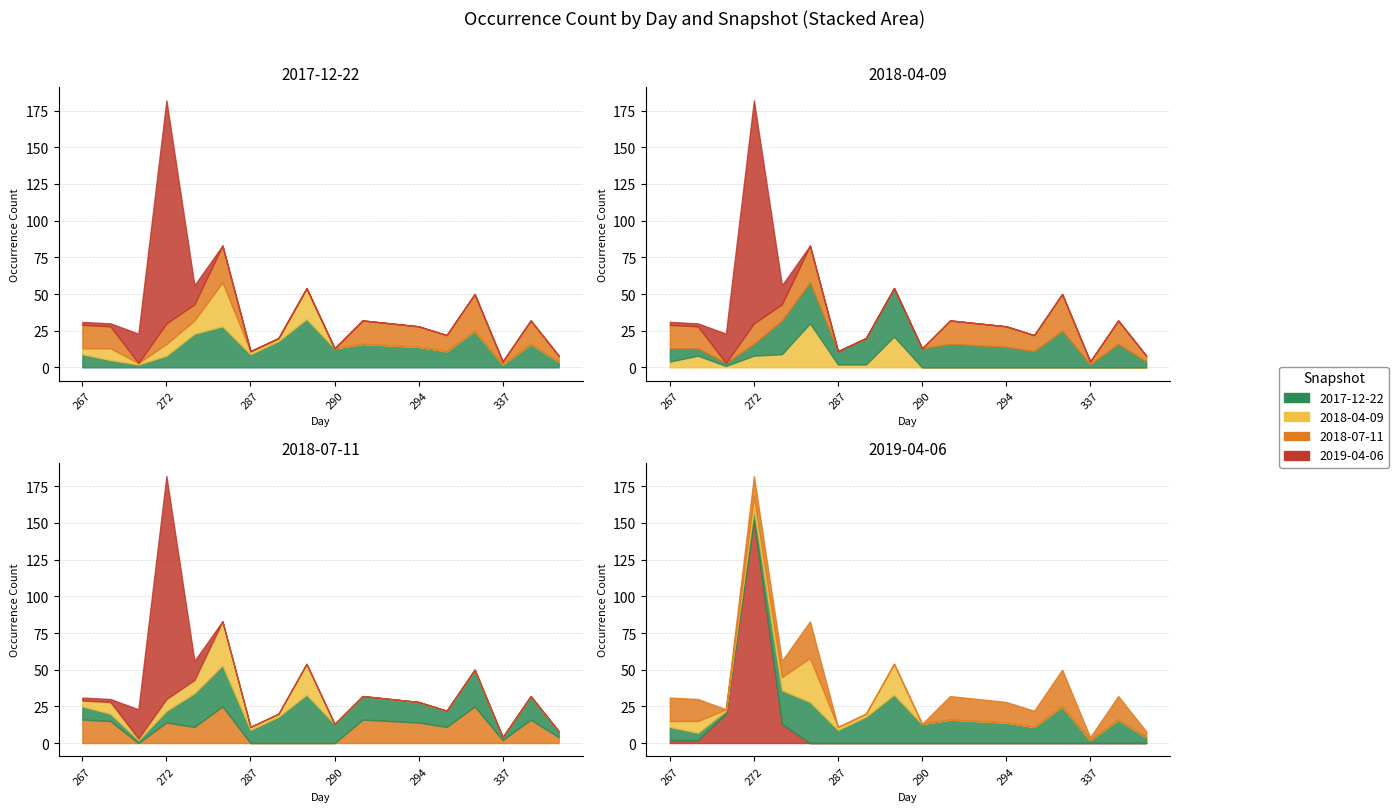

Reading right to left, extract all data points from this chart.

2017-12-22: 4	16	2	25	11	14	15	16	13	33	18	9	28	23	8	2	5	9
2018-04-09: 0	0	0	0	0	0	0	0	0	21	2	2	30	9	8	1	8	4
2018-07-11: 4	16	2	25	11	14	15	16	0	0	0	0	25	11	14	0	15	16
2019-04-06: 0	0	0	0	0	0	0	0	0	0	0	0	0	13	152	20	2	2